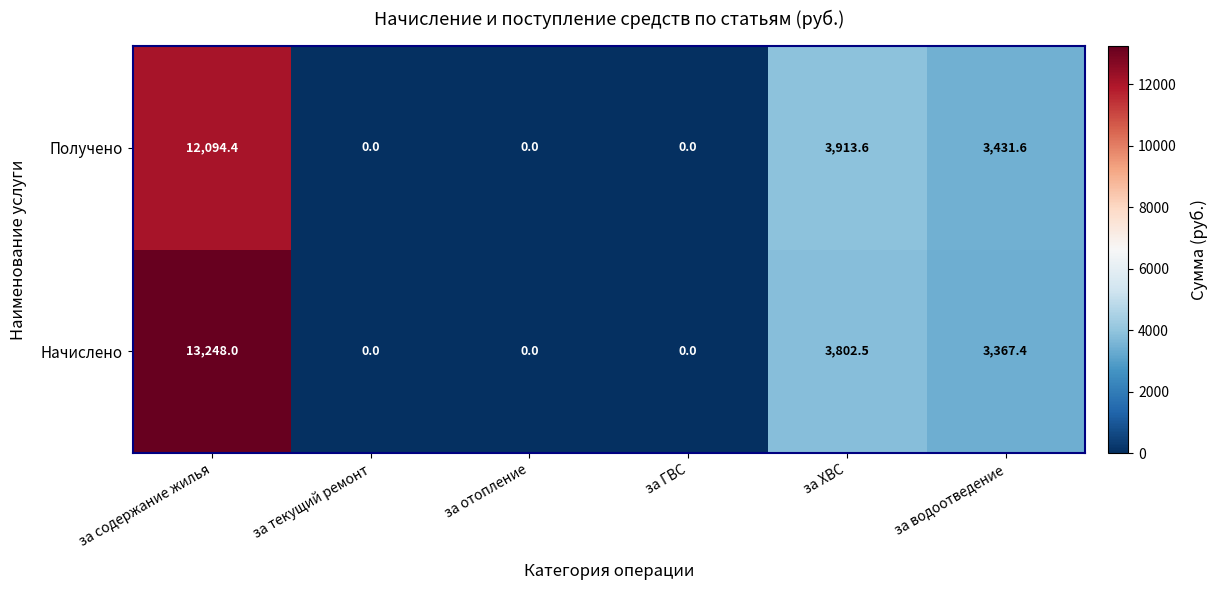

True or false: Получено has a value of -4609.7 at за отопление.

False